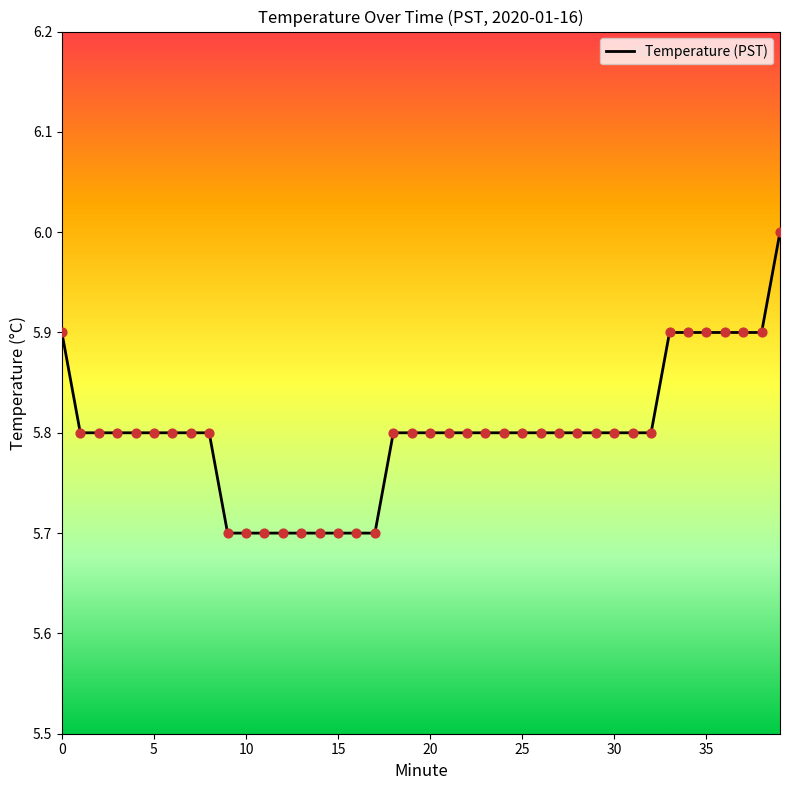

What is the difference between the maximum and minimum values?

0.3